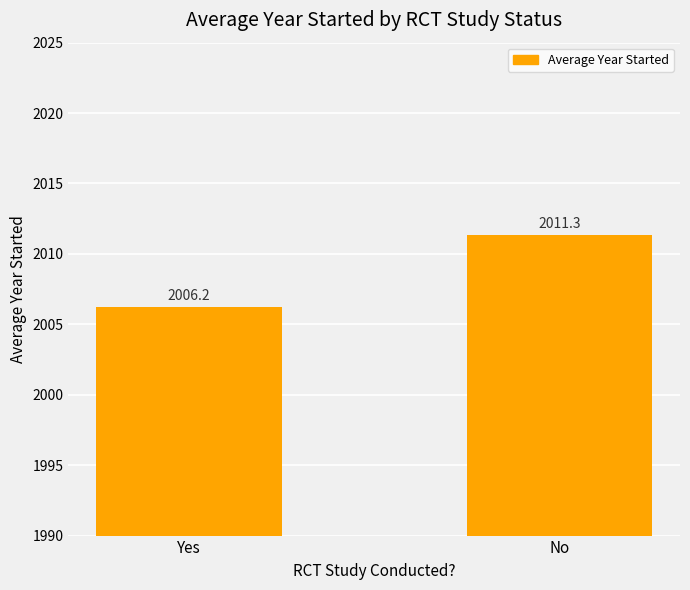

Count the number of values greater than 2011.

1